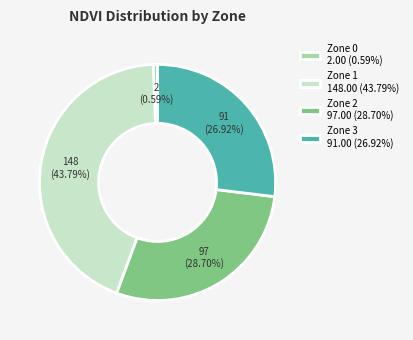

How many slices are in this pie chart?

4